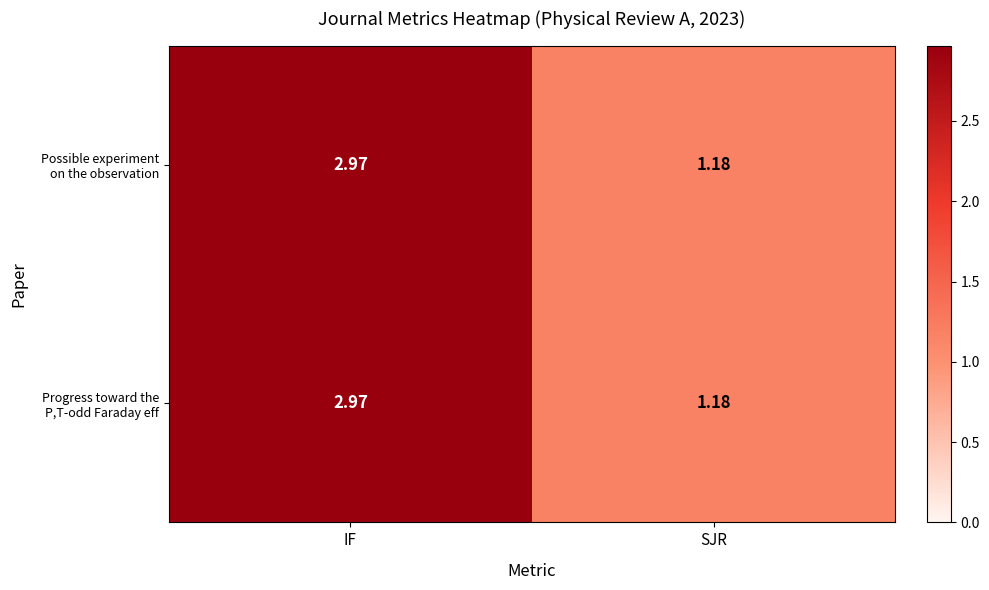

At which category does the chart reach its peak across all series?

IF